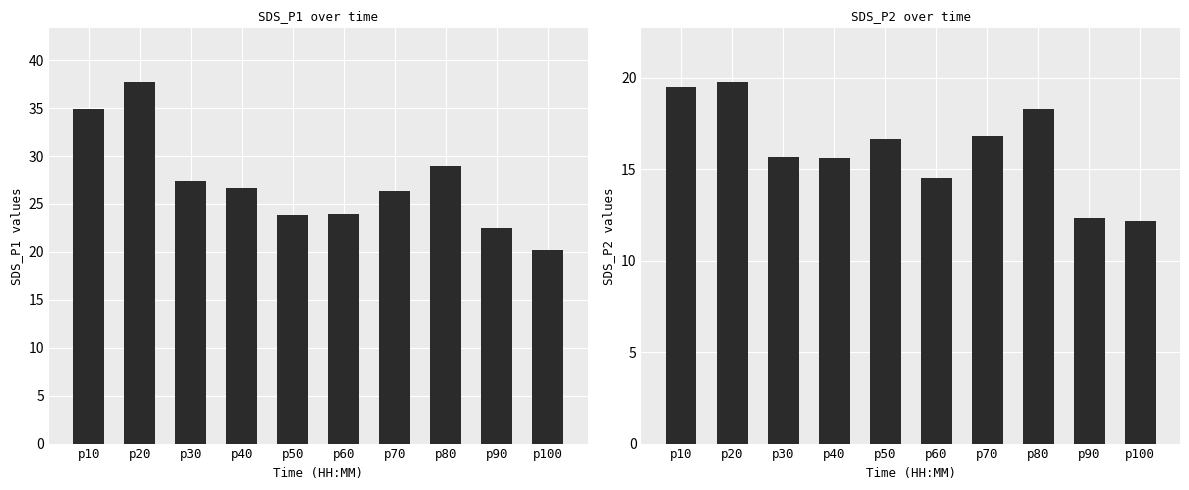

What is the difference between the SDS_P2 values at p40 and p20?

4.1